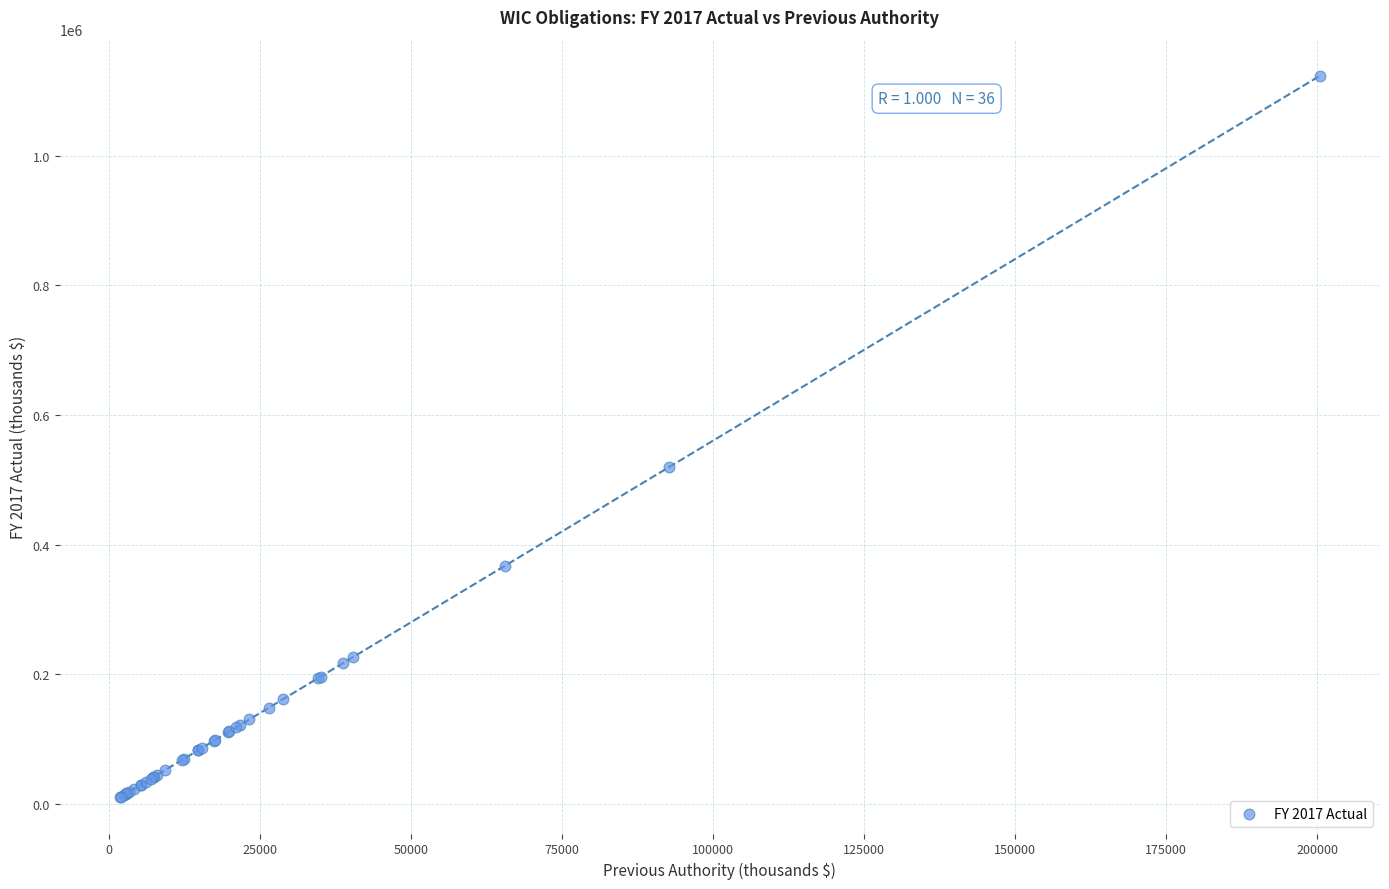

What Y value in the scatter plot is closest to 566718?

519757